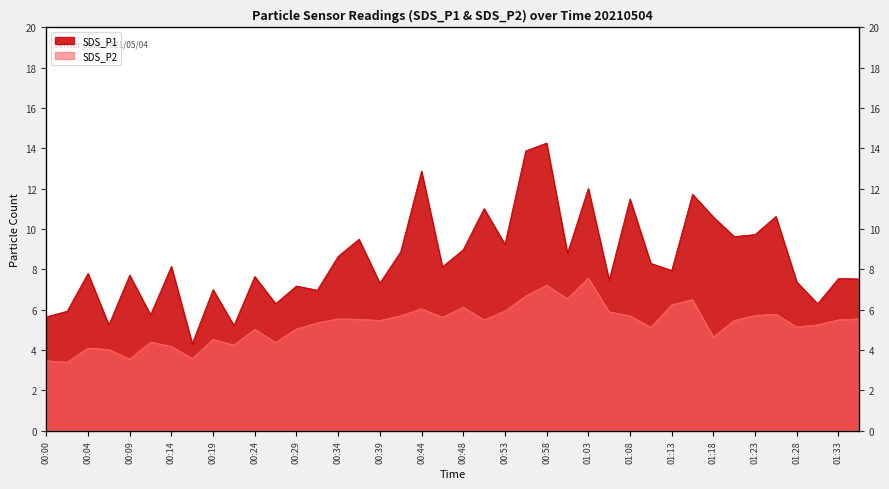

How many lines are shown in the chart?

2